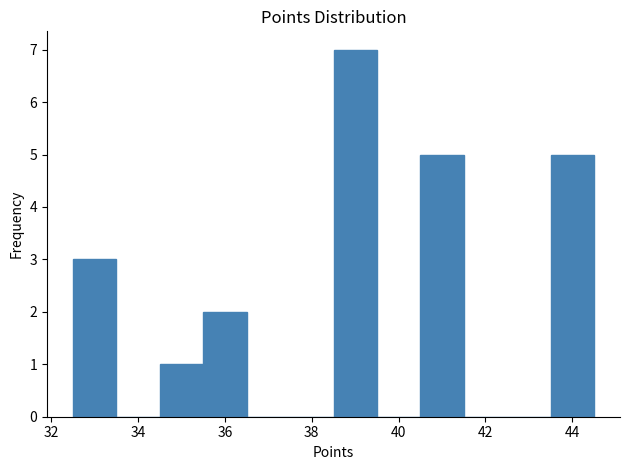

Reading left to right, list every bar in this chart as the range it spans on the x-axis followed by its height. Neither the bar edges nor the heights are printed on the chart, so give them approximately, as read against the axes.

32.5 to 33.5: 3
33.5 to 34.5: 0
34.5 to 35.5: 1
35.5 to 36.5: 2
36.5 to 37.5: 0
37.5 to 38.5: 0
38.5 to 39.5: 7
39.5 to 40.5: 0
40.5 to 41.5: 5
41.5 to 42.5: 0
42.5 to 43.5: 0
43.5 to 44.5: 5